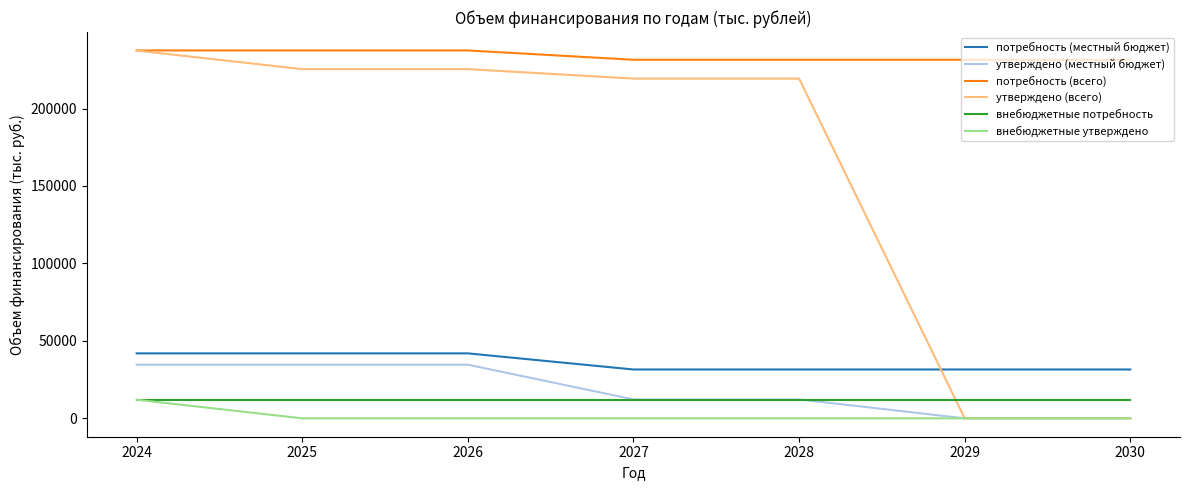

At which category is the sum across all series the highest?

2024